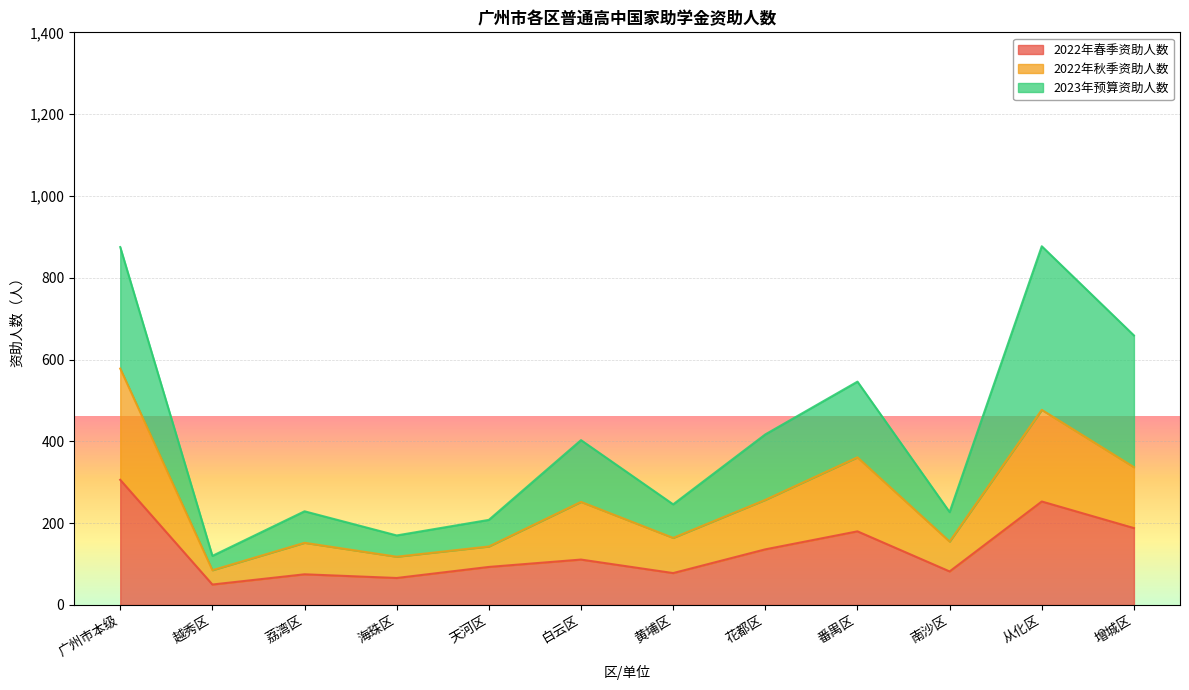

The value of 2022年春季资助人数 at 番禺区 is 180. True or false?

True